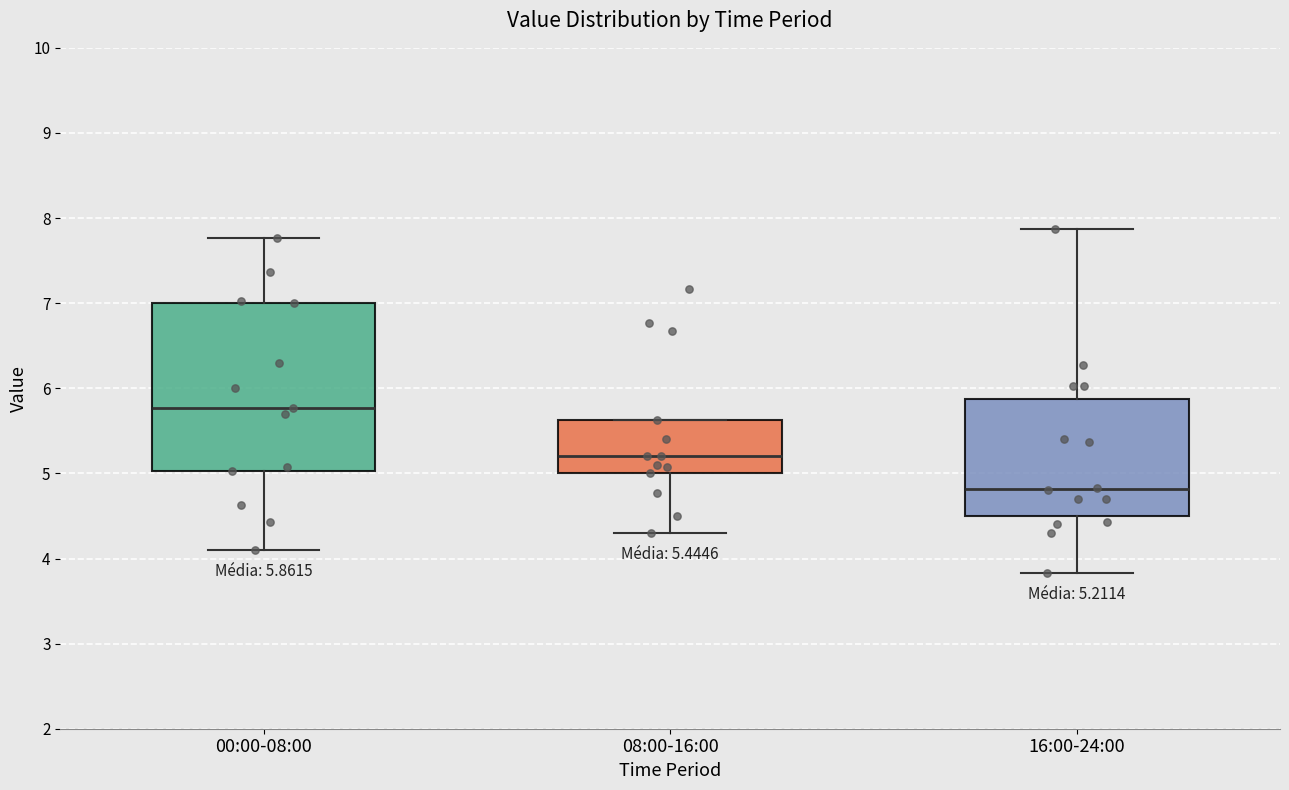

Which box's median line is the lowest?

16:00-24:00